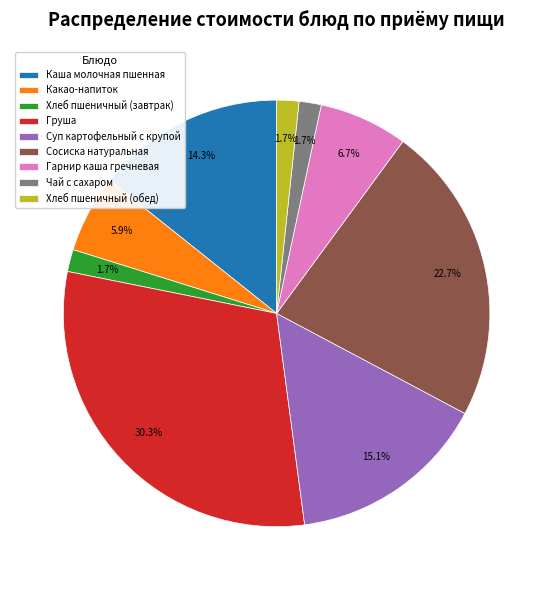

Count the number of slices in the pie.

9